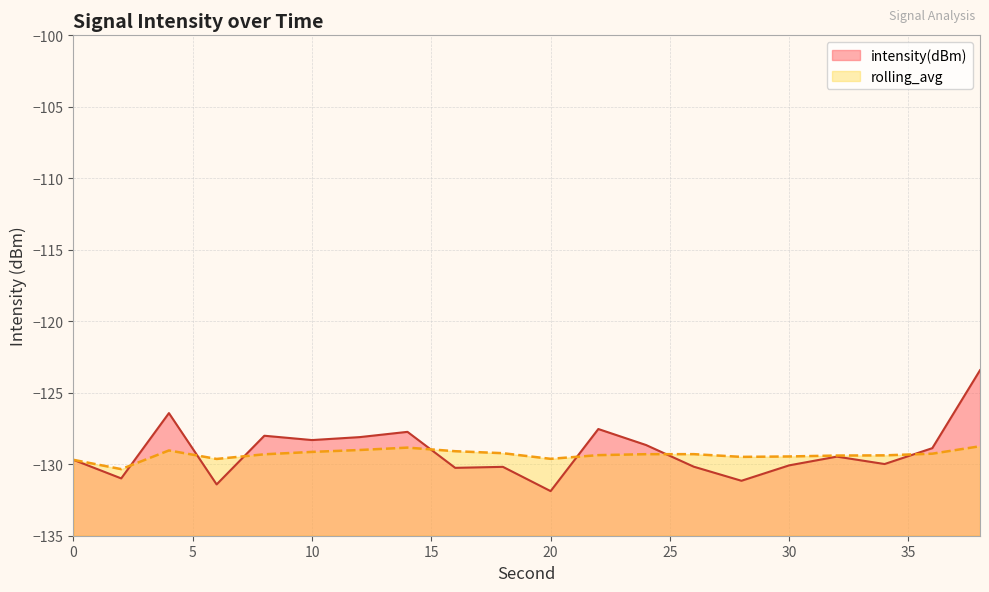

At which label does rolling_avg reach its peak?

38